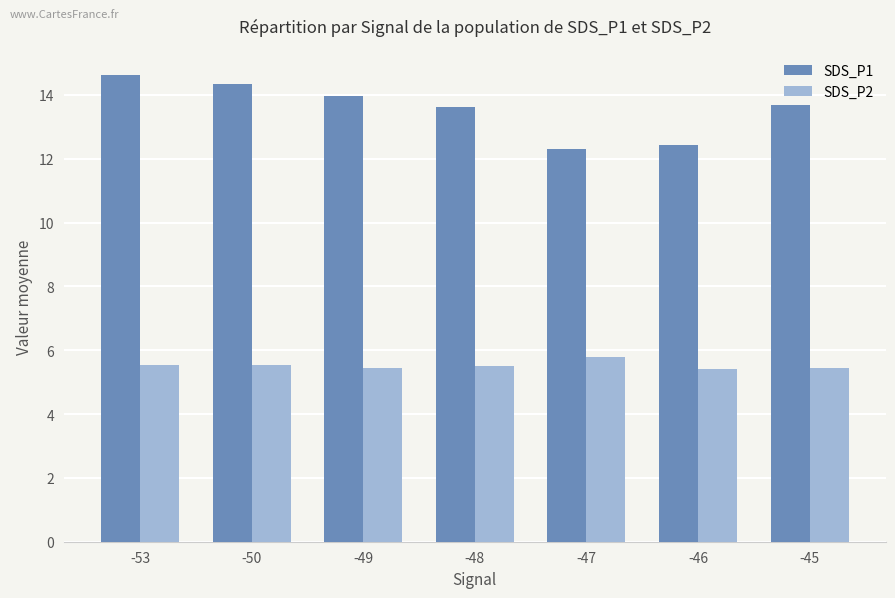

Rank the series at -46 from lowest to highest value.

SDS_P2, SDS_P1